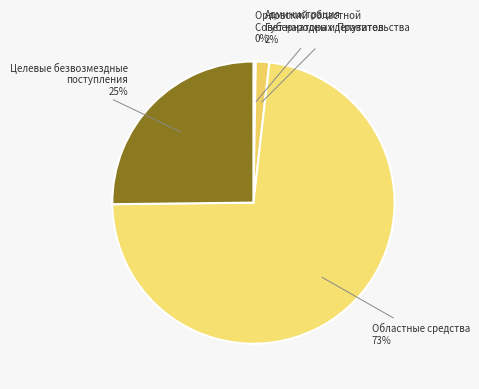

Which slice is the largest?

Областные средства